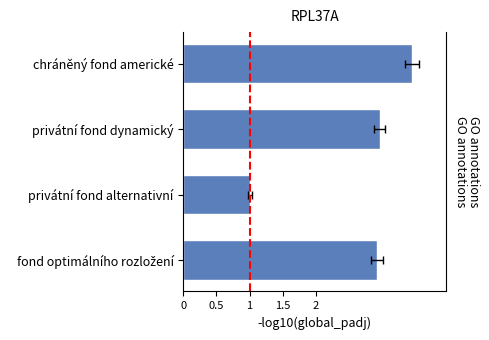

Reading left to right, list all the values displayed in this chart.

3.5	3.0	1.0	2.9